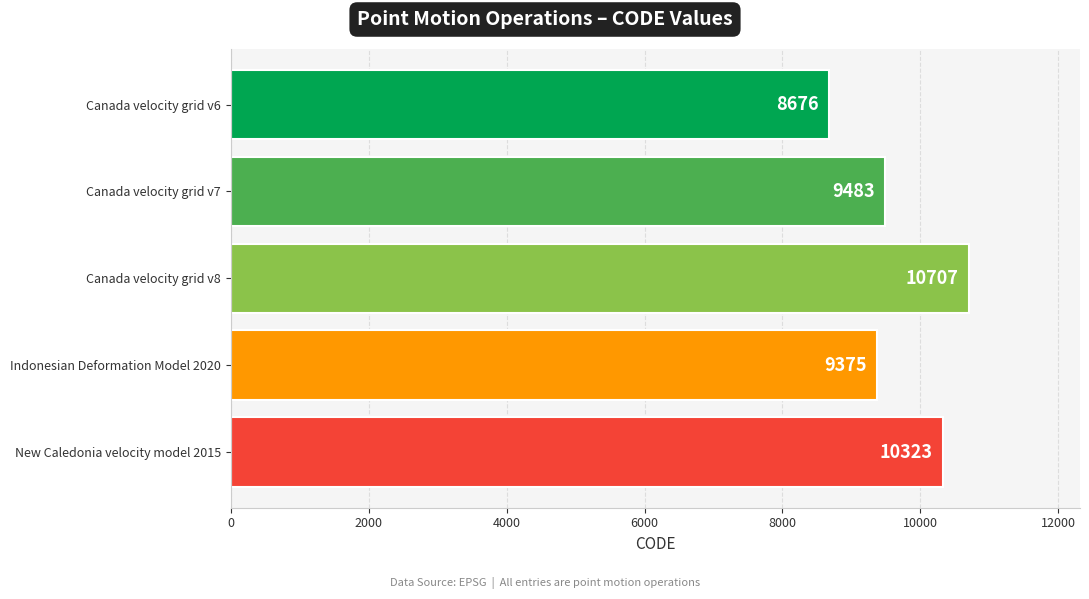

What is the greatest value displayed?

10707